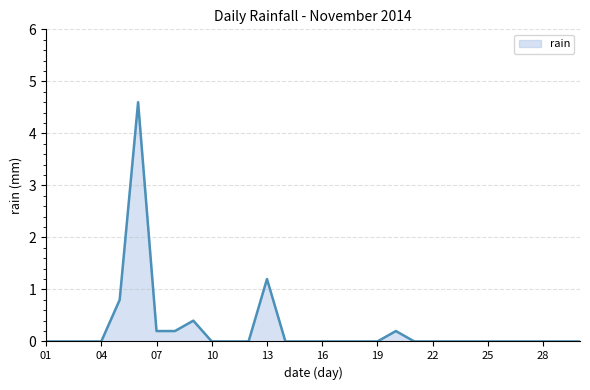

What is the difference between the maximum and minimum values?

4.6